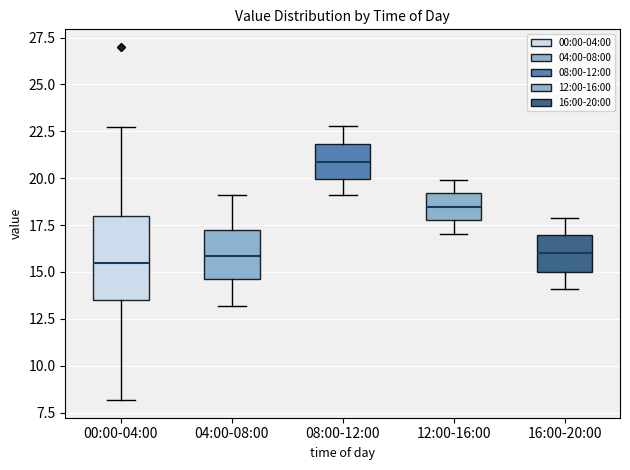

Where is the lower edge of the box for 16:00-20:00 on the y-axis? The values are not printed on the chart, so give them approximately, as read against the axis.

15.0